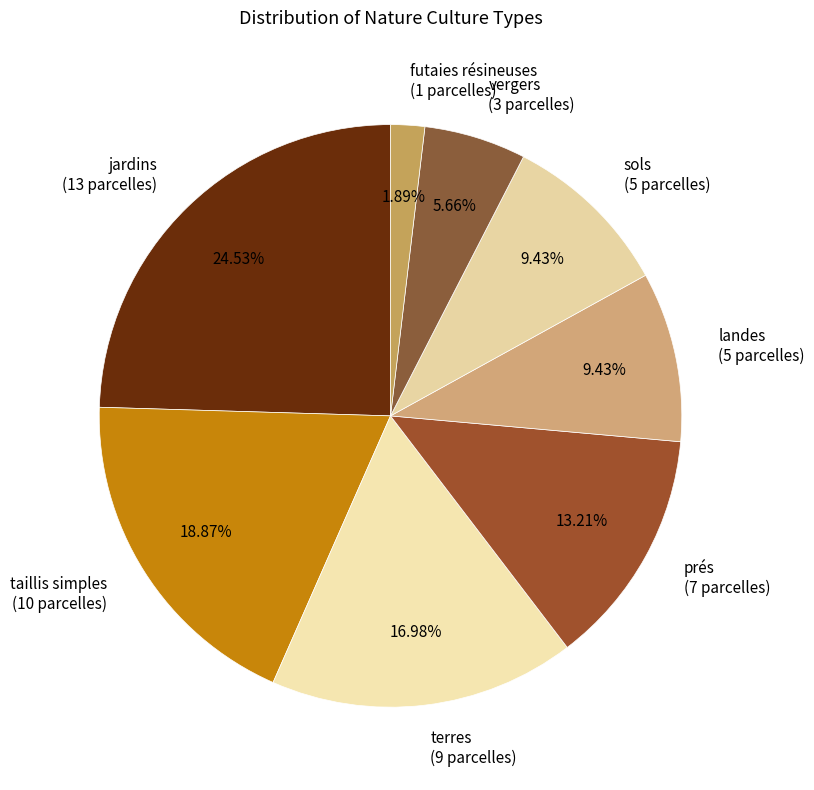

To the nearest percent, what portion does landes represent?

9%